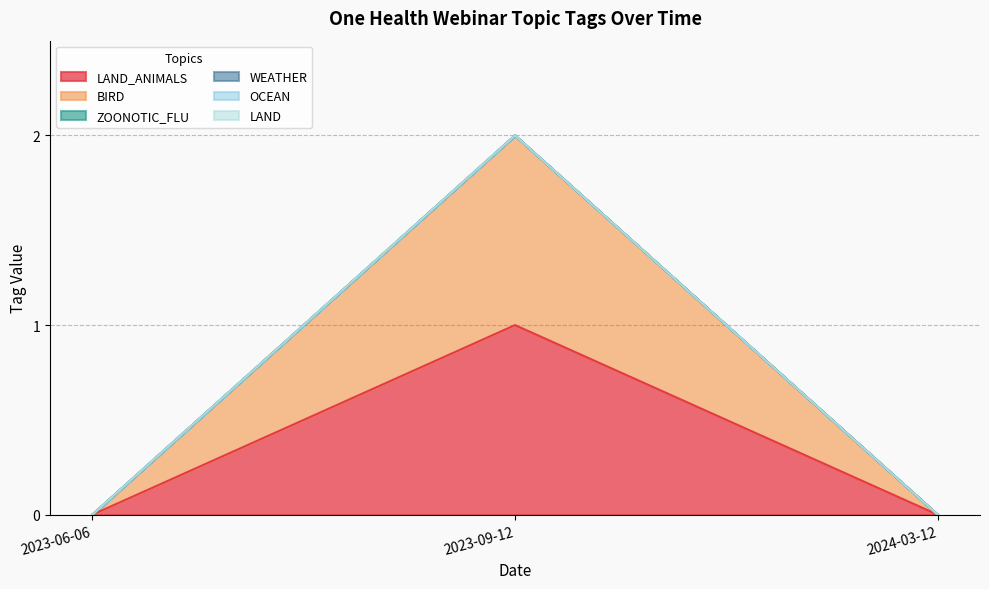

What is the label of the 2nd point from the right?

2023-09-12